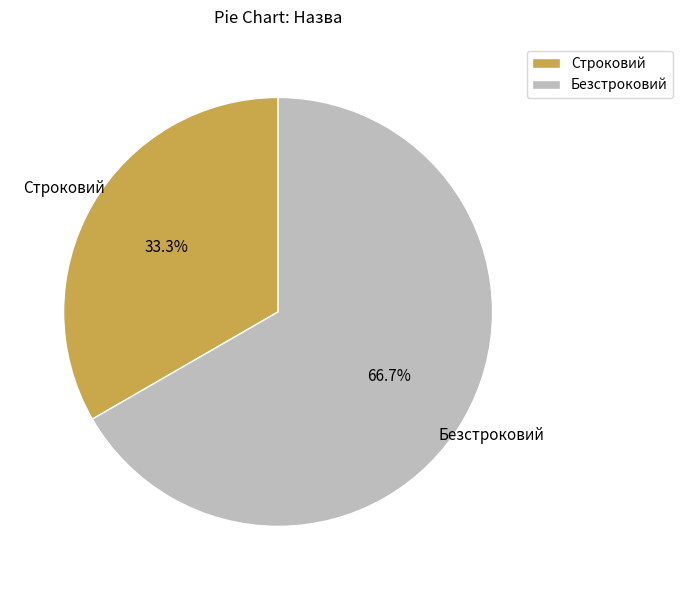

What percentage is the Безстроковий slice, to the nearest percent?

67%